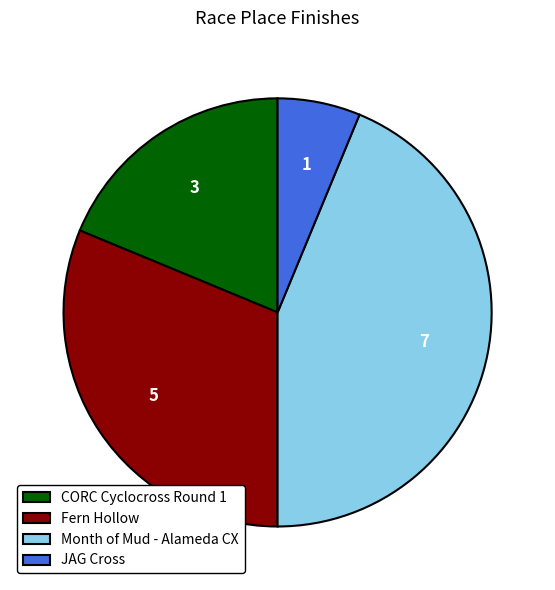

Rank the categories by value from lowest to highest.

JAG Cross, CORC Cyclocross Round 1, Fern Hollow, Month of Mud - Alameda CX